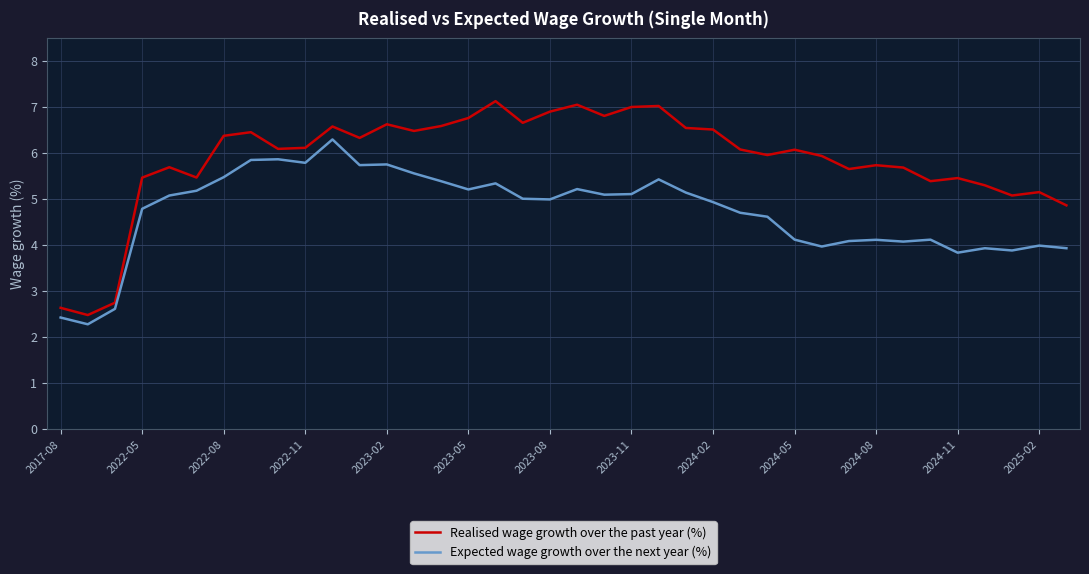

What is the minimum value for Expected wage growth over the next year (%)?

2.3